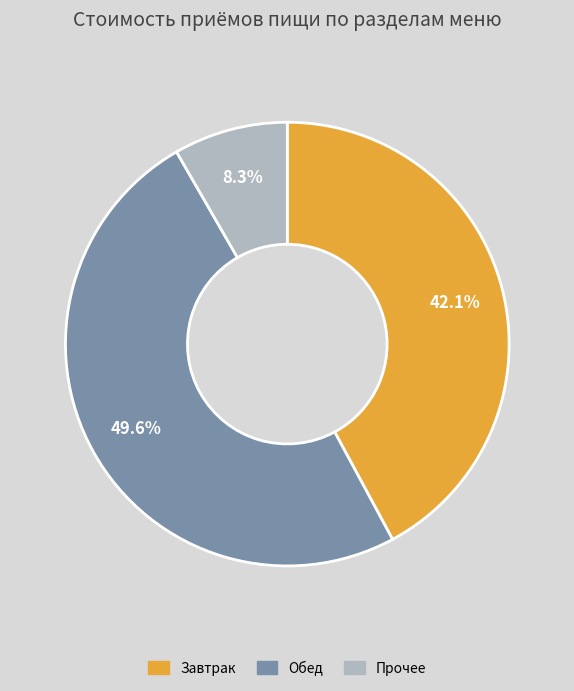

Is there a majority slice in this chart?

No